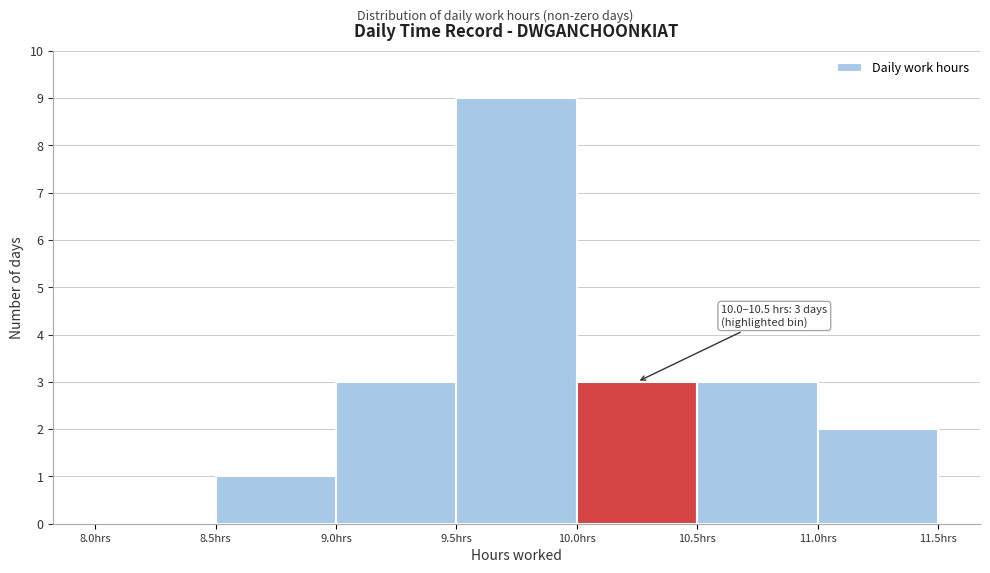

Over which range of the x-axis is the bar tallest?

9.5 to 10.0